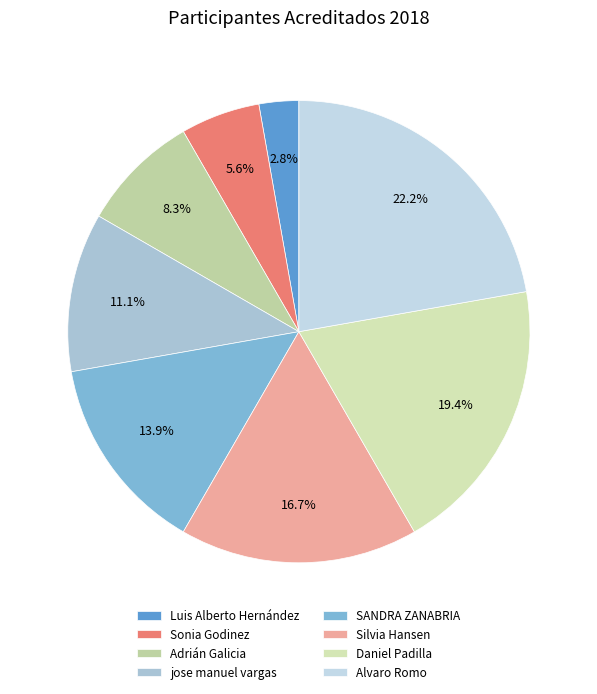

Is it true that jose manuel vargas is 11% of the pie?

True